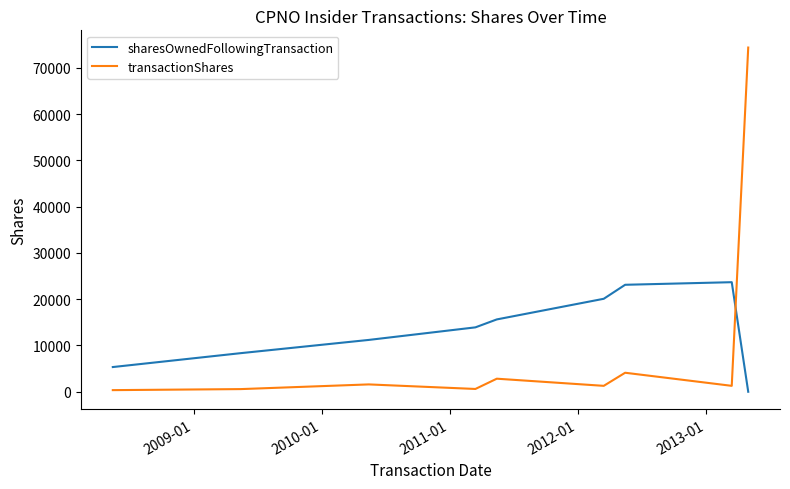

What is the maximum value shown in the chart?

74377